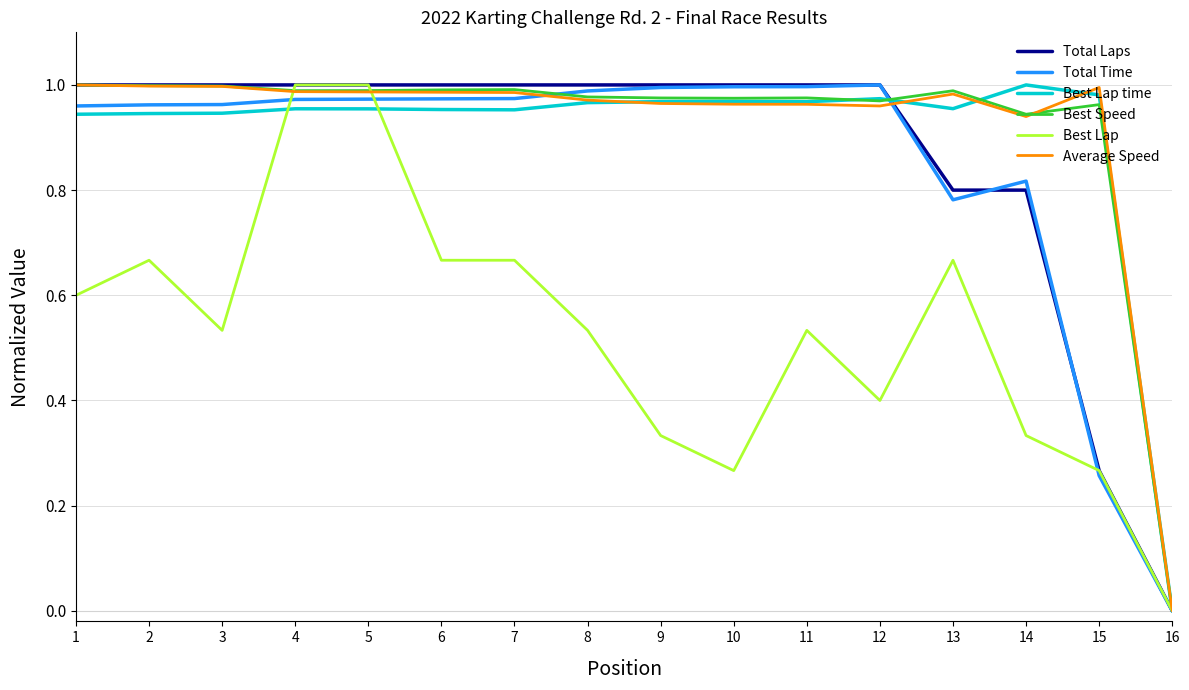

Is the value of Best Lap at 12 greater than the value of Average Speed at 11?

No